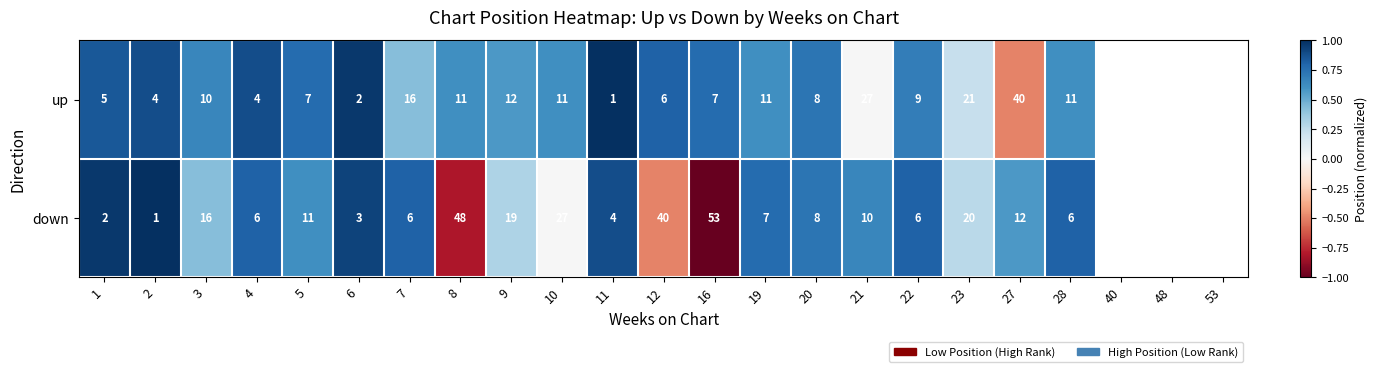

Which series changed the most between 1 and 4?

down